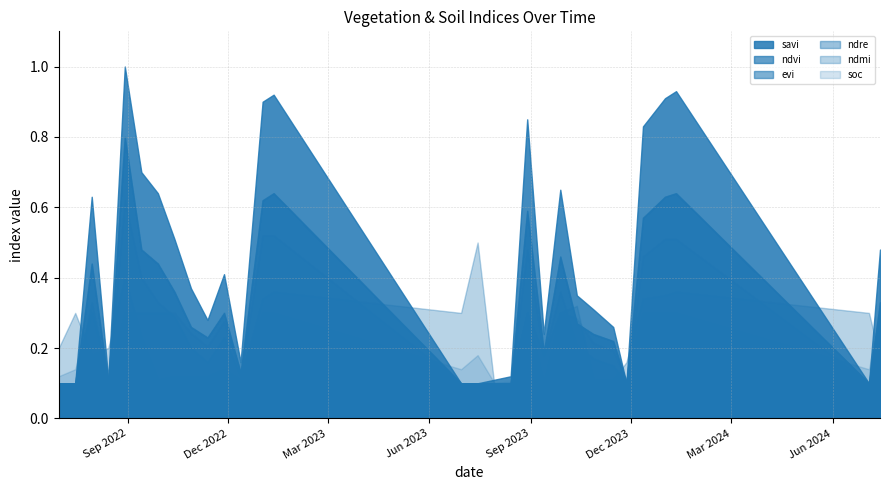

What is the average value of the ndvi series?

0.3